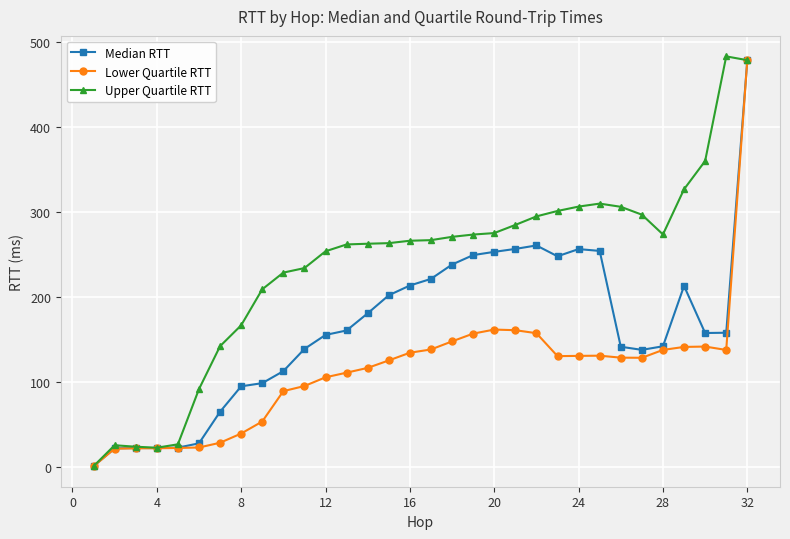

How many data points in Upper Quartile RTT are less than 266?

15